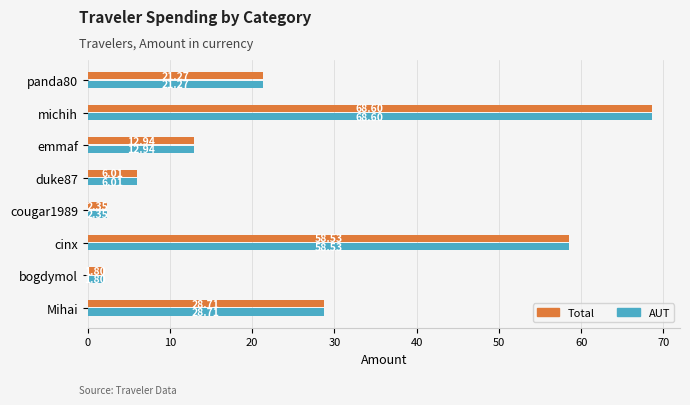

Where is AUT nearest to the value 35?

Mihai